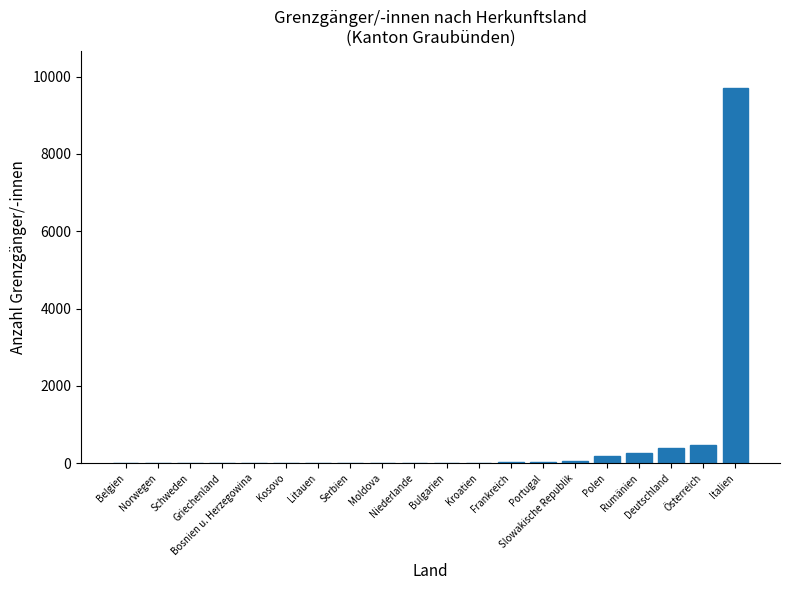

What is the greatest value displayed?

9694